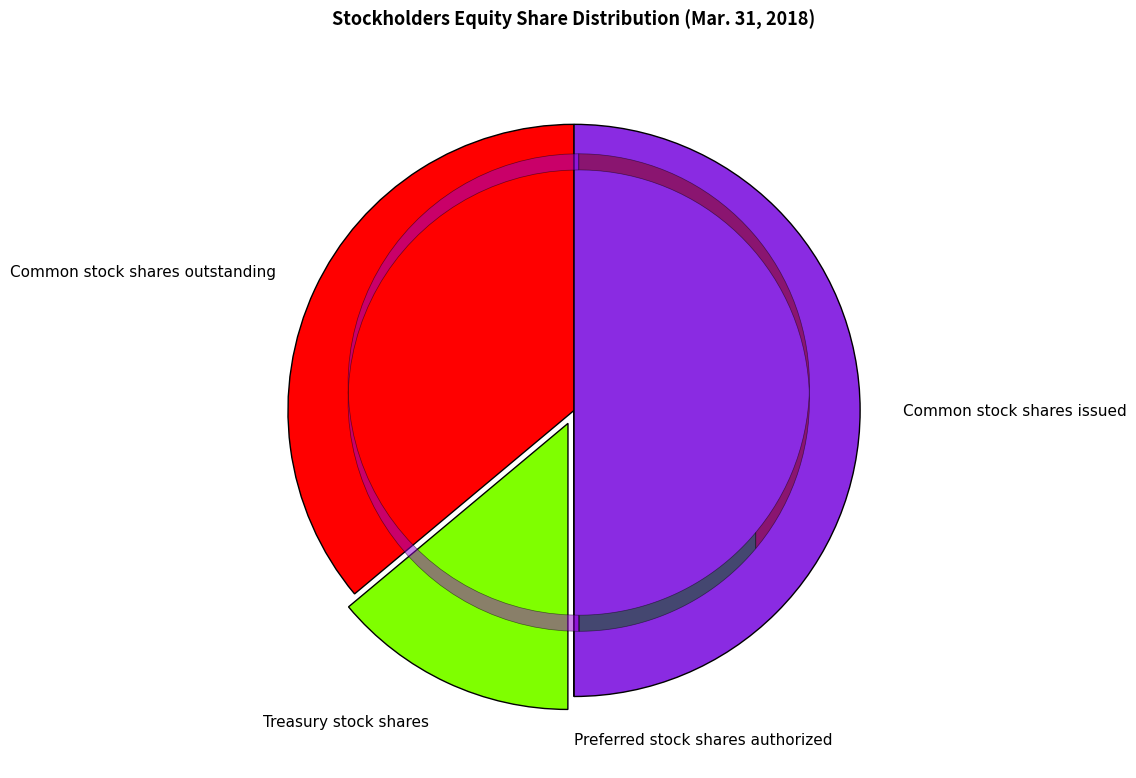

Which has a higher value, Treasury stock shares or Common stock shares issued?

Common stock shares issued